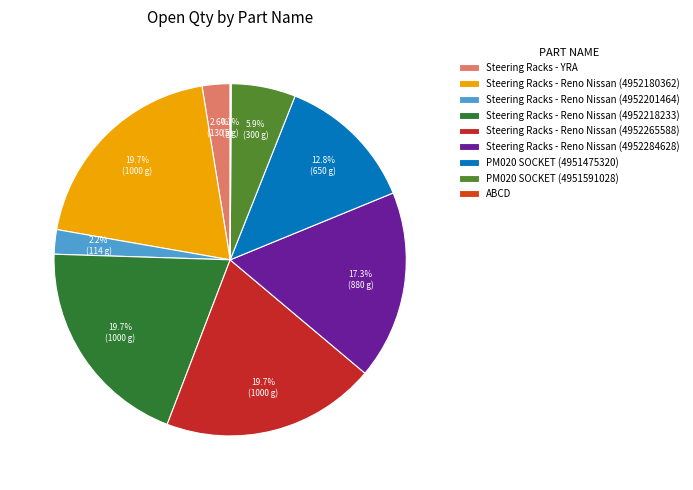

Rank the categories by value from highest to lowest.

Steering Racks - Reno Nissan (4952180362), Steering Racks - Reno Nissan (4952218233), Steering Racks - Reno Nissan (4952265588), Steering Racks - Reno Nissan (4952284628), PM020 SOCKET (4951475320), PM020 SOCKET (4951591028), Steering Racks - YRA, Steering Racks - Reno Nissan (4952201464), ABCD